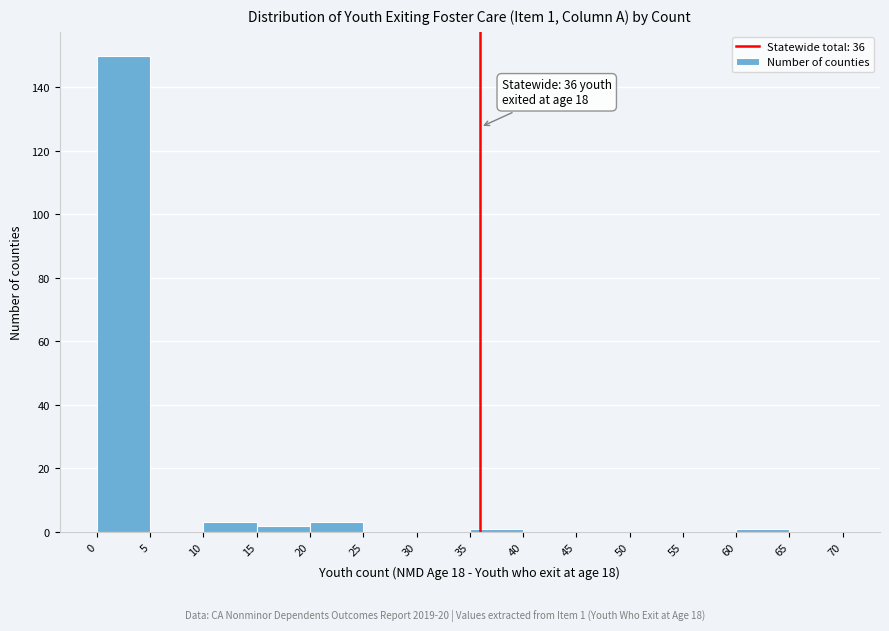

Which range on the x-axis has the tallest bar?

0 to 5